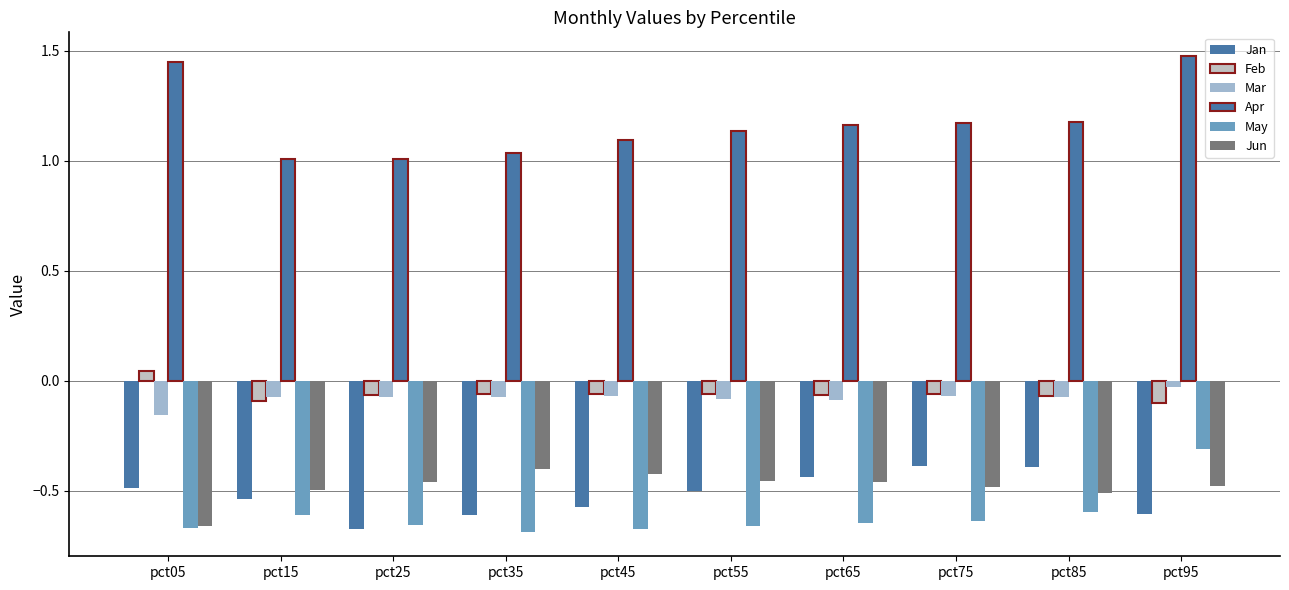

How many data points does each series have?

10